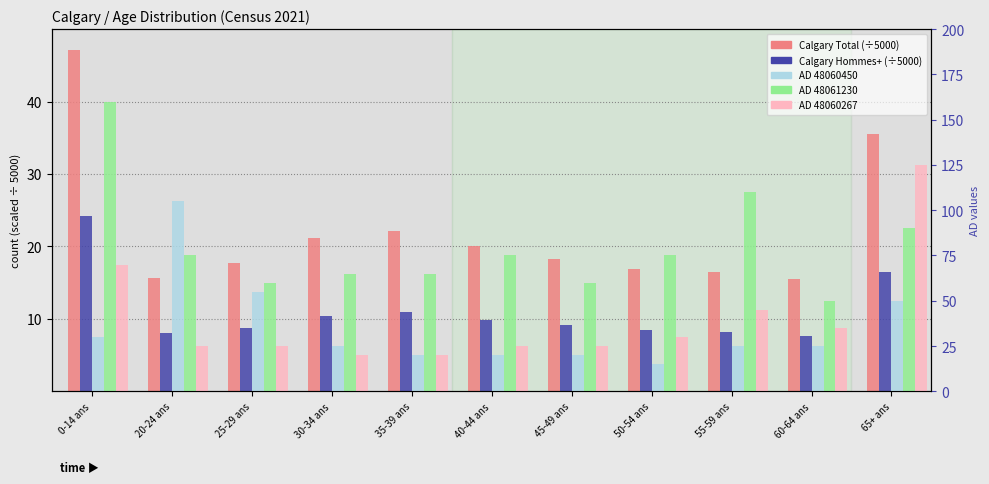

Which series has the largest total across all categories?

AD 48061230